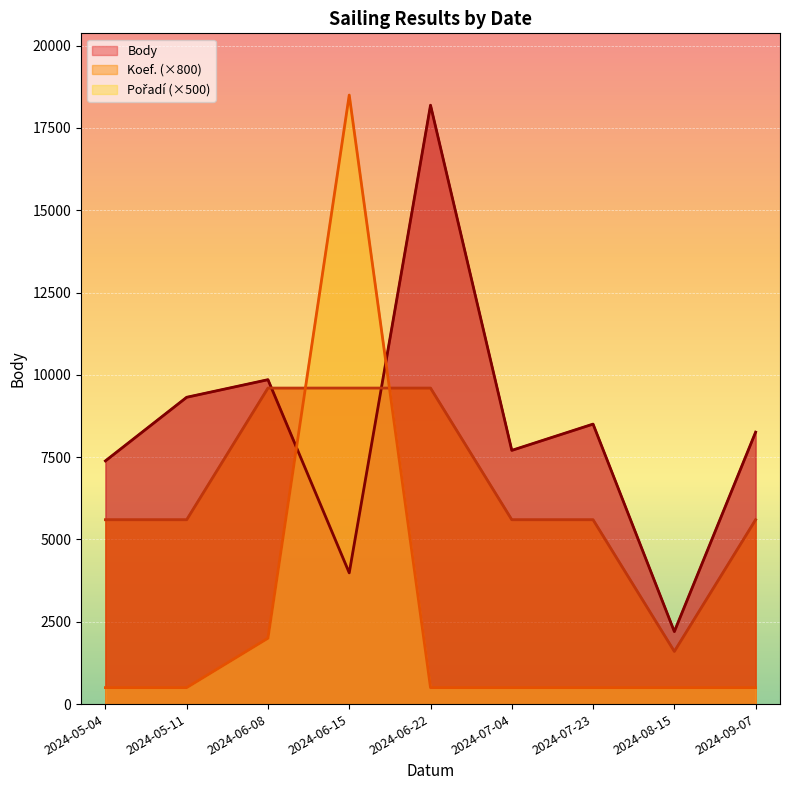

At which label does Body first exceed 8261?

2024-05-11